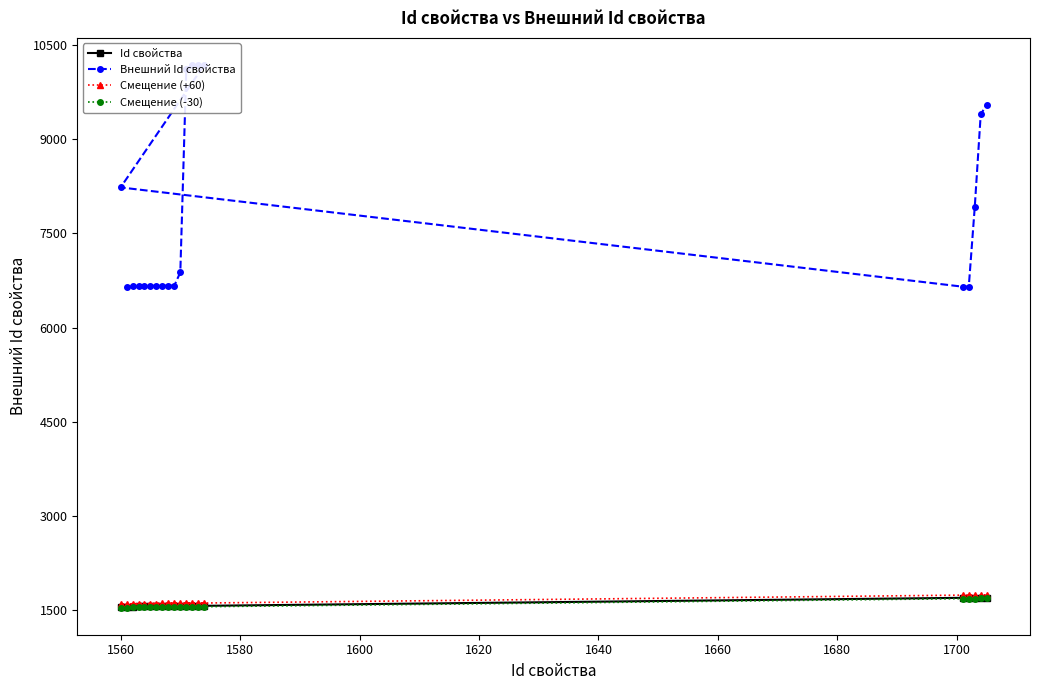

Reading right to left, list all the values displayed in this chart.

Id свойства: 1705.0	1704.0	1703.0	1702.0	1701.0	1560.0	1574.0	1573.0	1572.0	1571.0	1570.0	1569.0	1568.0	1567.0	1566.0	1565.0	1564.0	1563.0	1562.0	1561.0
Внешний Id свойства: 9546.0	9390.0	7915.0	6651.0	6650.0	8229.0	10176.0	10175.0	10174.0	10119.0	6878.0	6668.0	6667.0	6666.0	6665.0	6663.0	6657.0	6656.0	6654.0	6643.0
Смещение (+60): 1748.0	1747.0	1746.0	1745.0	1744.0	1604.4	1618.3	1617.3	1616.3	1615.3	1614.3	1613.3	1612.3	1611.3	1610.3	1609.3	1608.4	1607.4	1606.4	1605.4
Смещение (-30): 1692.0	1691.0	1690.0	1689.0	1688.0	1545.6	1559.7	1558.7	1557.7	1556.7	1555.7	1554.7	1553.7	1552.7	1551.7	1550.7	1549.6	1548.6	1547.6	1546.6